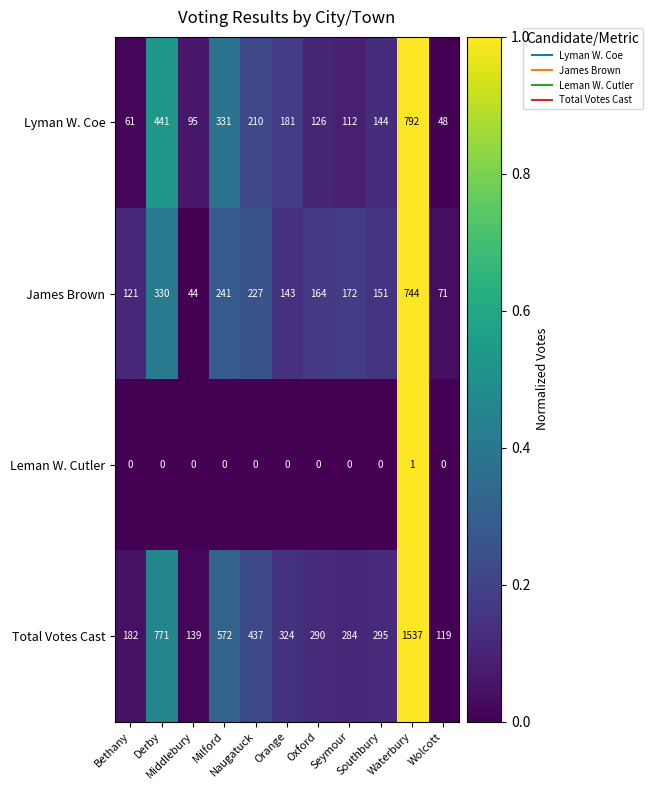

List the series in order of their peak value, lowest first.

Leman W. Cutler, James Brown, Lyman W. Coe, Total Votes Cast